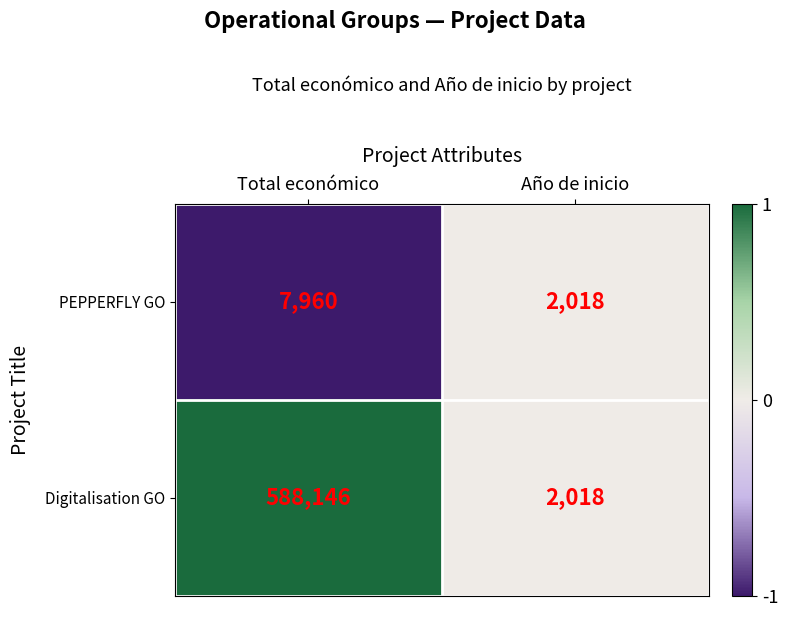

At Total económico, list the series in order from smallest to largest.

PEPPERFLY GO, Digitalisation GO